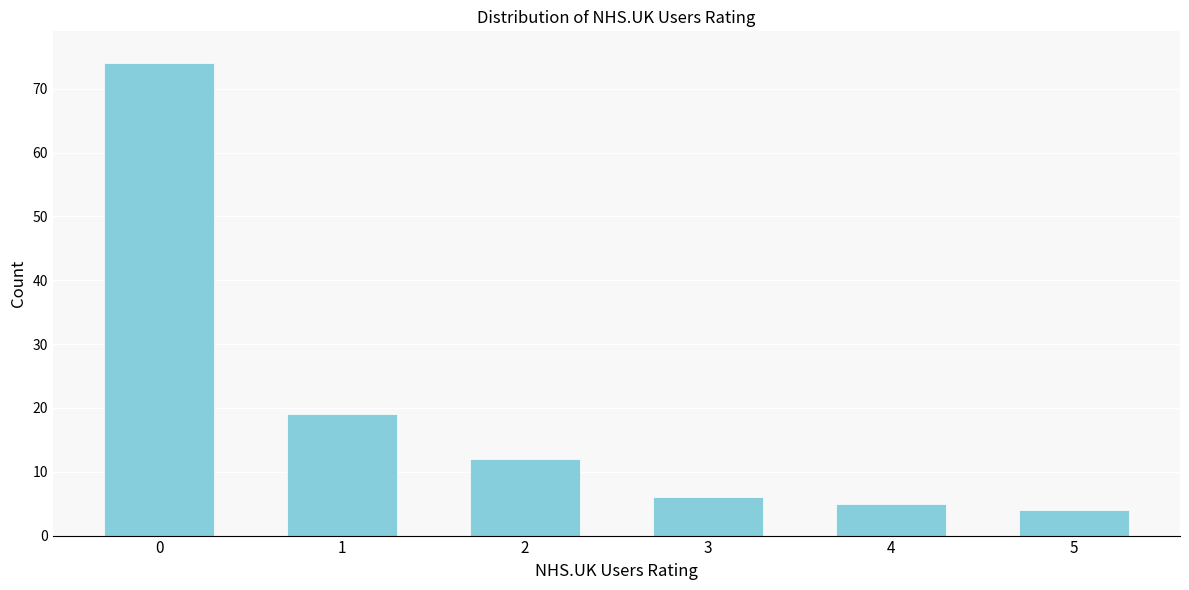

Reading left to right, what are all the values shown in this chart?

0=74	1=19	2=12	3=6	4=5	5=4